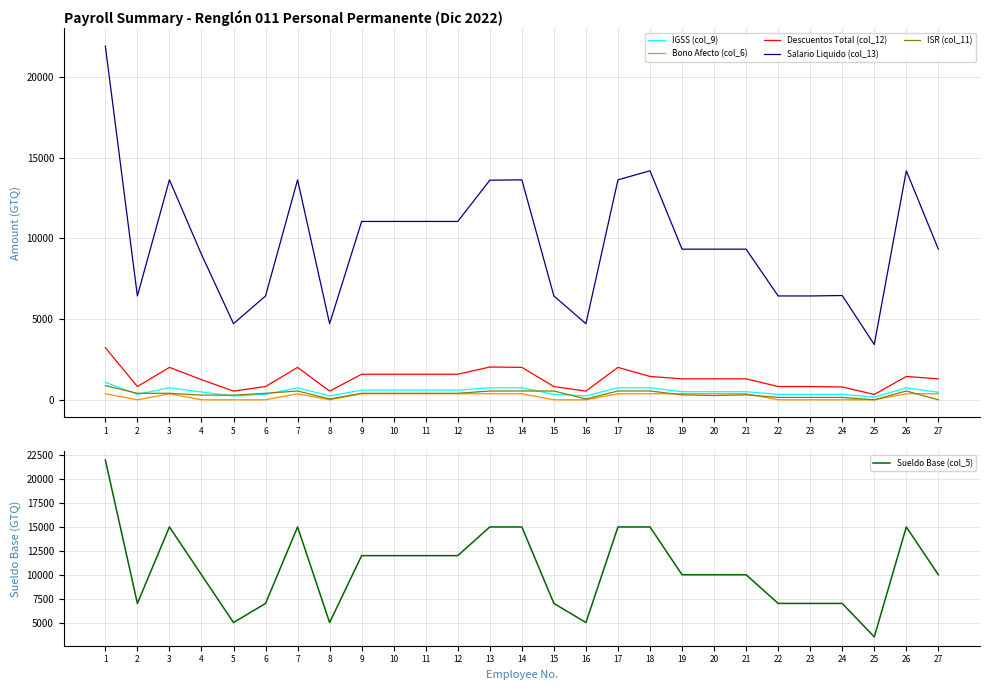

Reading left to right, list all the values displayed in this chart.

IGSS (col_9): 1080.7	338.1	742.6	483.0	241.5	338.1	742.6	241.5	597.7	597.7	597.7	597.7	742.6	742.6	338.1	241.5	742.6	742.6	501.1	501.1	501.1	338.1	338.1	338.1	169.1	742.6	467.7
Bono Afecto (col_6): 375.0	0.0	375.0	0.0	0.0	0.0	375.0	0.0	375.0	375.0	375.0	375.0	375.0	375.0	0.0	0.0	375.0	375.0	375.0	375.0	375.0	0.0	0.0	0.0	0.0	375.0	375.0
Descuentos Total (col_12): 3228.1	821.1	2006.8	1245.8	537.9	821.1	2006.8	537.9	1582.1	1582.1	1582.1	1582.1	2030.2	2006.8	821.1	537.9	2006.8	1445.2	1298.9	1298.9	1298.9	821.1	821.1	794.1	329.0	1445.2	1298.9
Salario Liquido (col_13): 21896.9	6428.9	13618.2	9004.2	4712.1	6428.9	13618.2	4712.1	11042.9	11042.9	11042.9	11042.9	13594.8	13618.2	6428.9	4712.1	13618.2	14179.8	9326.1	9326.1	9326.1	6428.9	6428.9	6455.9	3421.0	14179.8	9326.1
ISR (col_11): 878.0	402.2	402.2	289.2	289.2	402.2	545.0	51.3	402.2	402.2	402.2	402.2	543.0	545.0	545.0	51.3	545.0	545.0	307.0	263.4	307.0	146.4	146.4	146.4	0.0	545.0	0.0
Sueldo Base (col_5): 22000.0	7000.0	15000.0	10000.0	5000.0	7000.0	15000.0	5000.0	12000.0	12000.0	12000.0	12000.0	15000.0	15000.0	7000.0	5000.0	15000.0	15000.0	10000.0	10000.0	10000.0	7000.0	7000.0	7000.0	3500.0	15000.0	10000.0